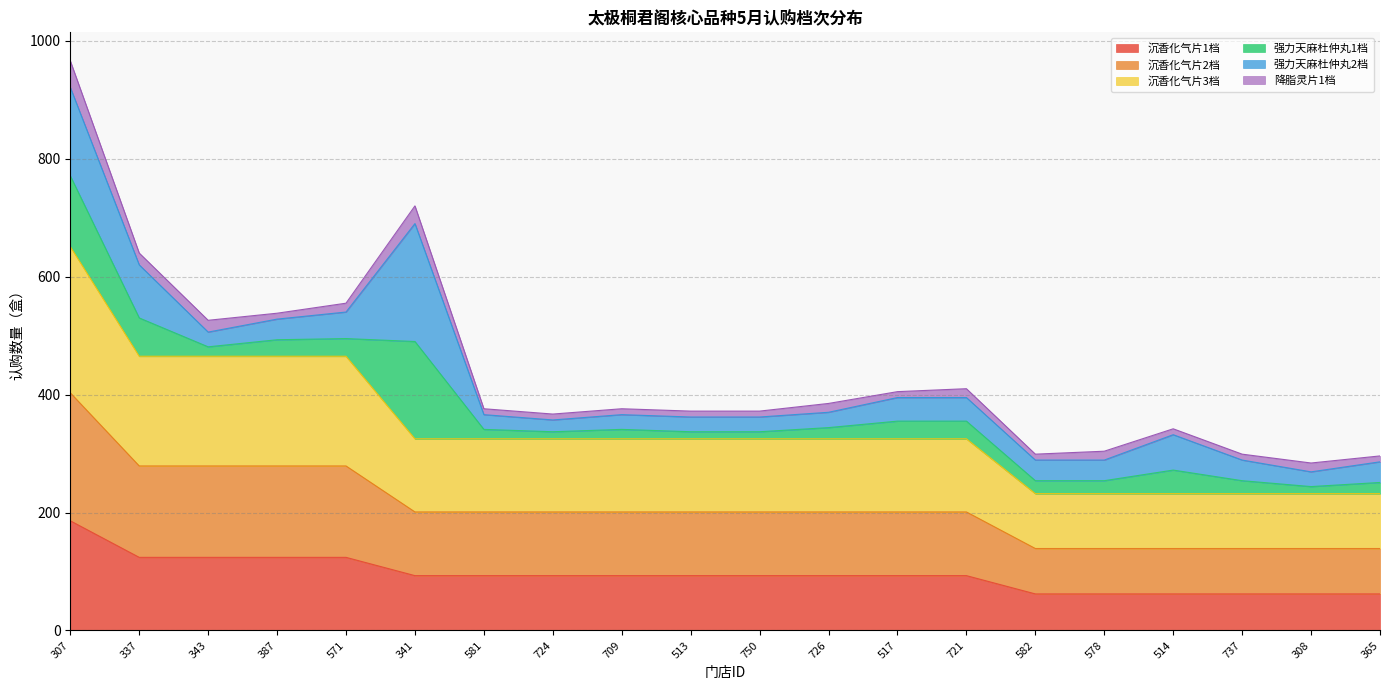

Which has a higher value, 514 or 513?

513